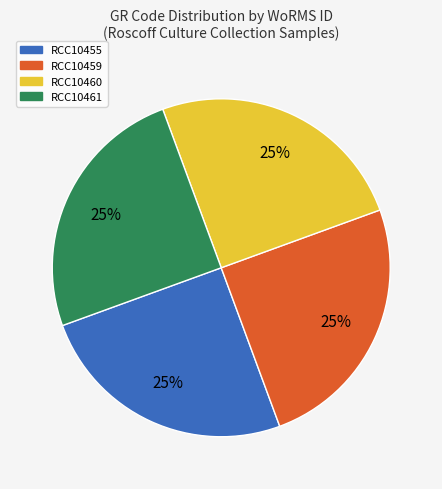

Approximately how many times larger is the value at RCC10460 compared to RCC10459?

1.0